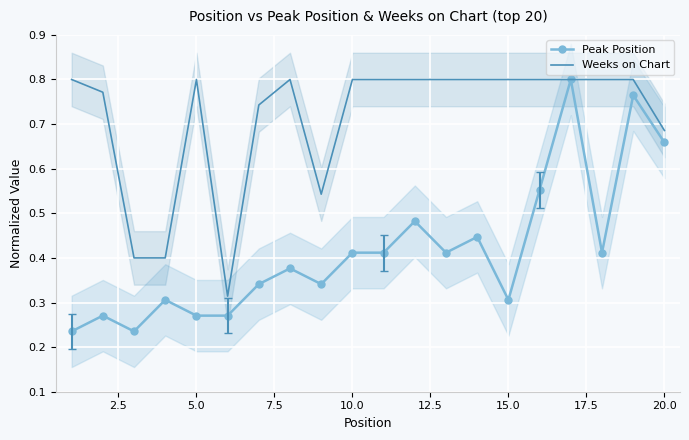

Count the number of data series in this chart.

2